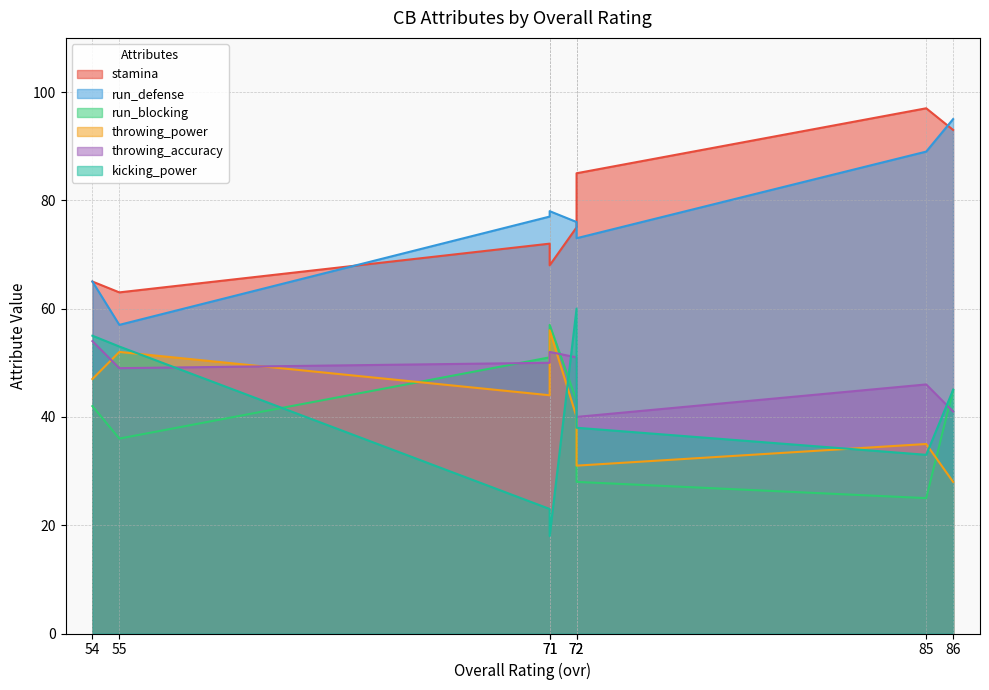

At which label is run_blocking closest to 41?

54